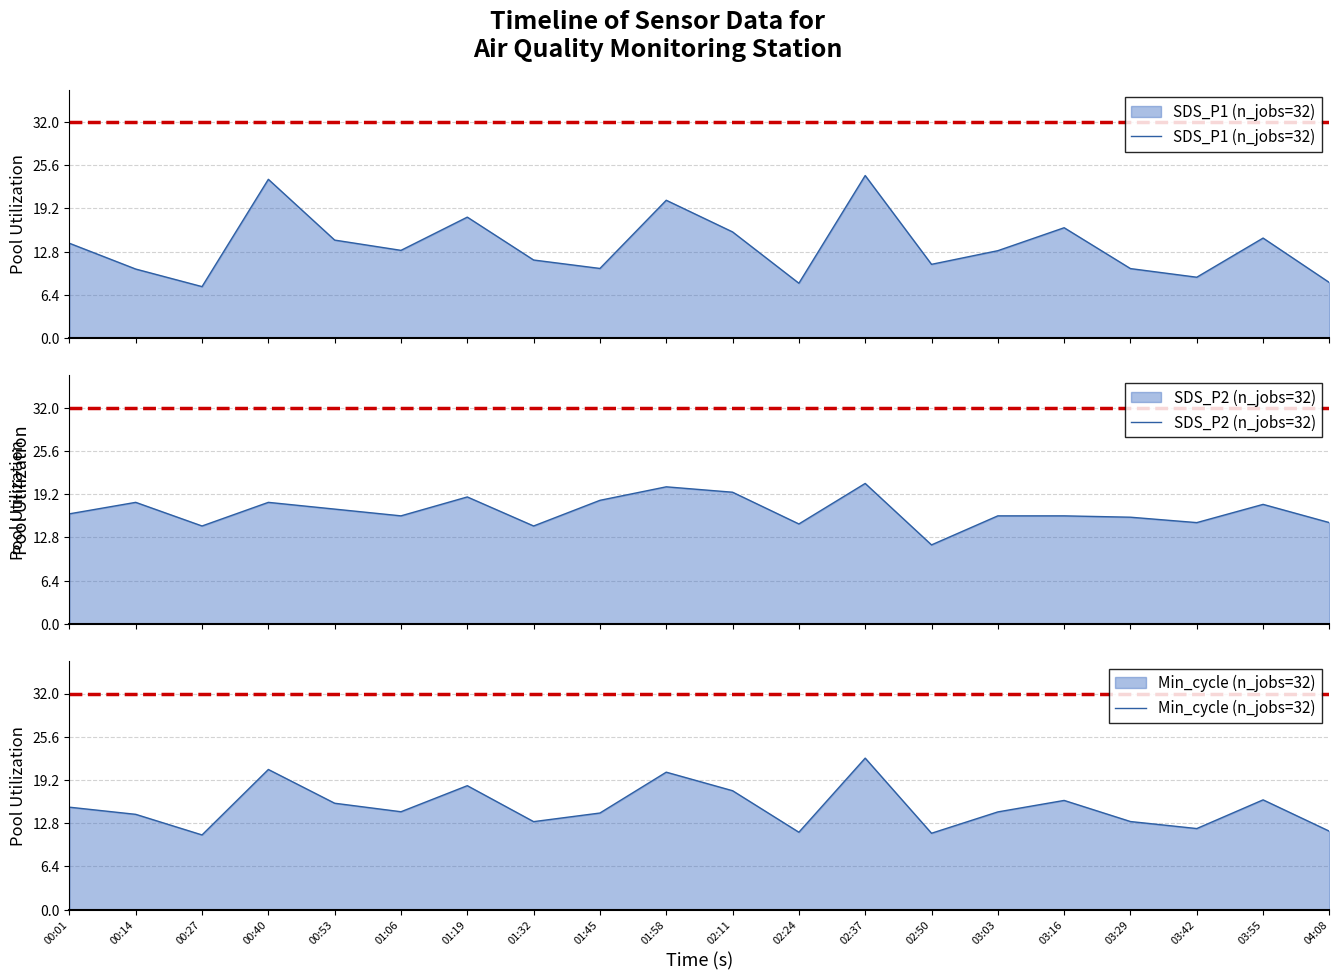

At how many categories does at least one series exceed 7?

20